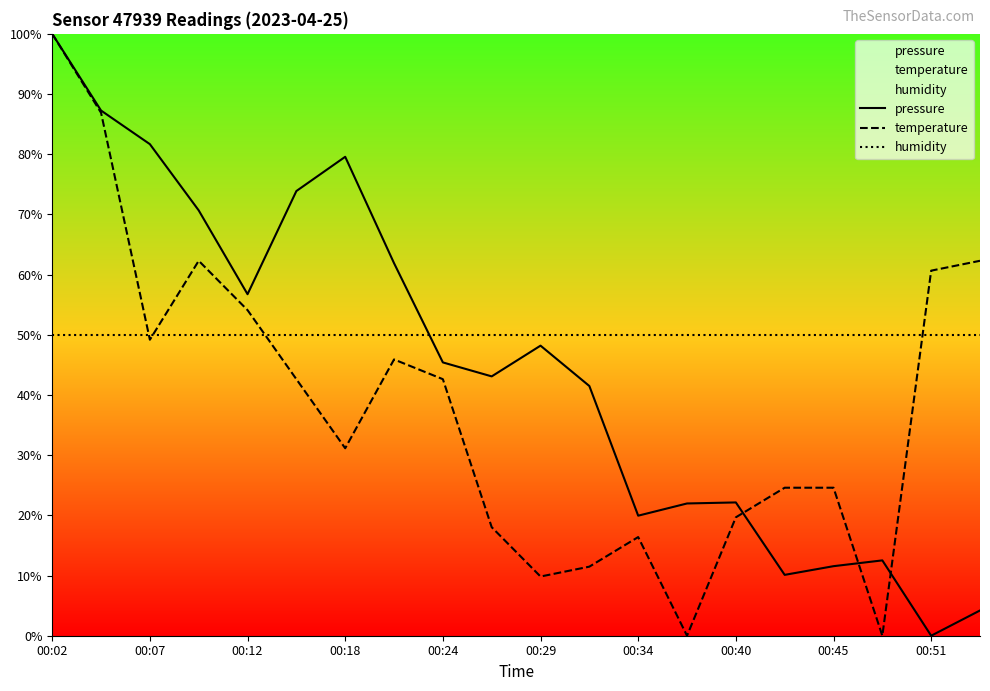

What are all the series names shown in the legend?

pressure, temperature, humidity